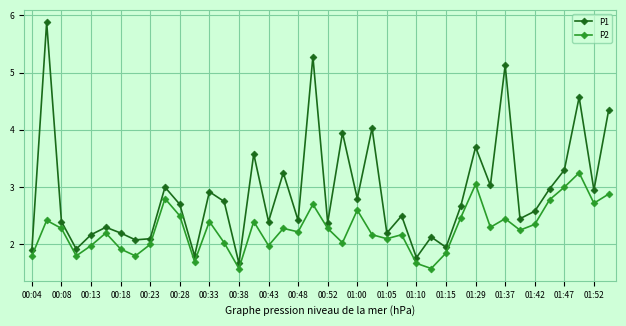

What is the difference between the second highest and minimum values in the P1 series?

3.6